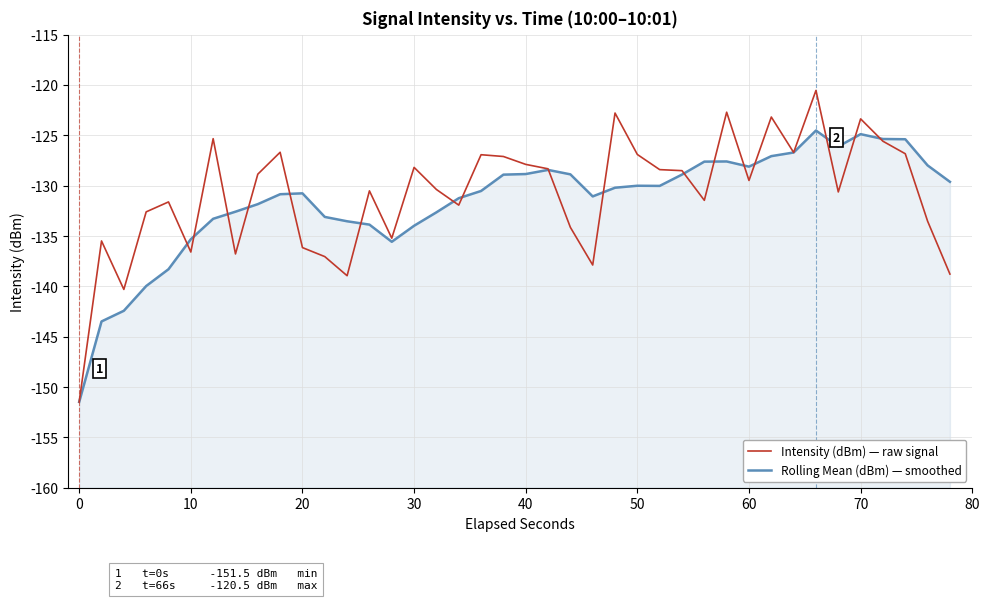

True or false: Rolling Mean (dBm) — smoothed and Intensity (dBm) — raw signal cross at least once.

True